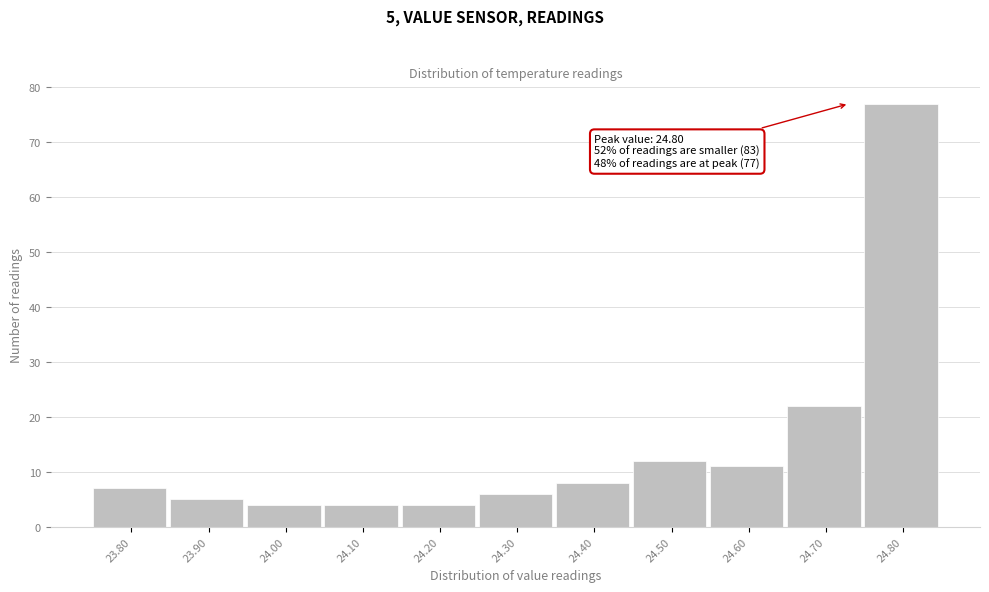

Reading left to right, list all the values displayed in this chart.

7	5	4	4	4	6	8	12	11	22	77